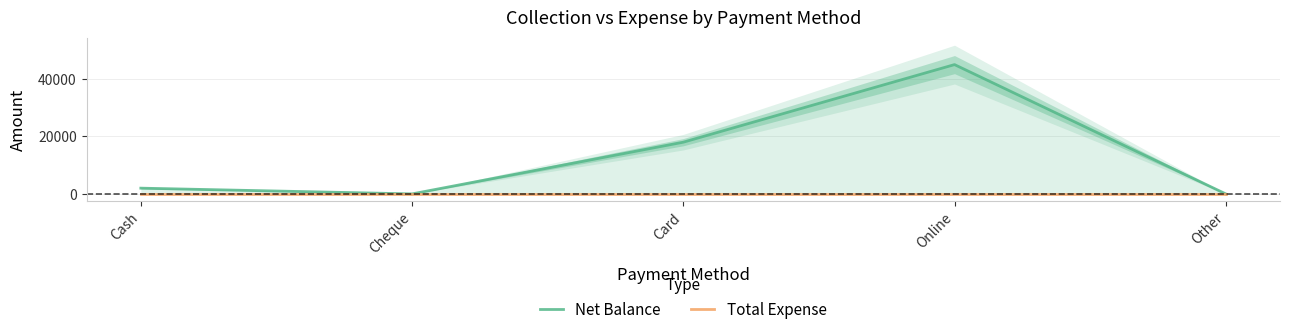

Where is the first local minimum for Net Balance?

Cheque